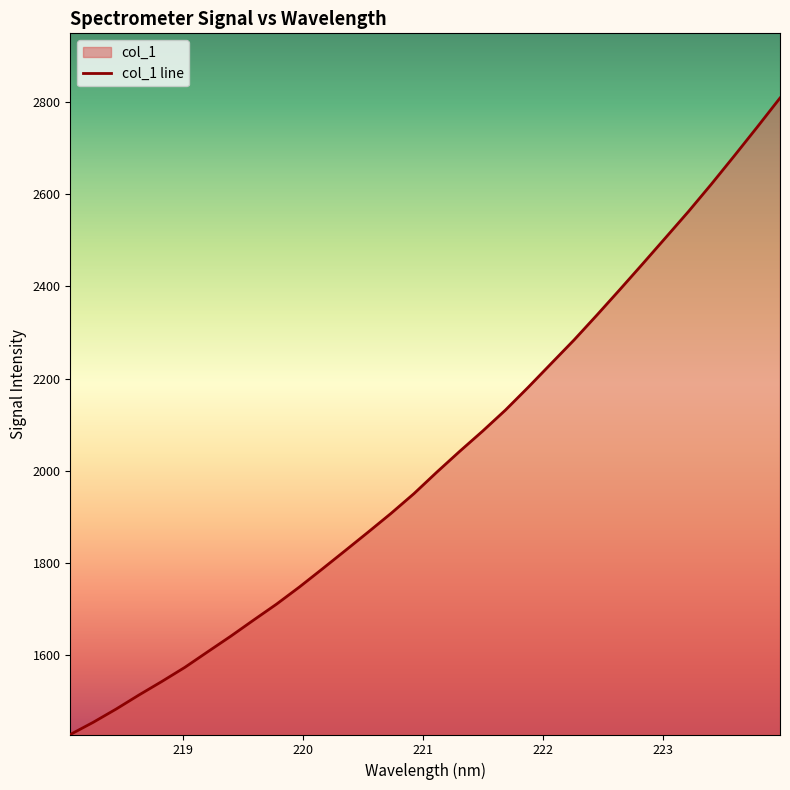

At which category does the chart reach its minimum across all series?

218.0596